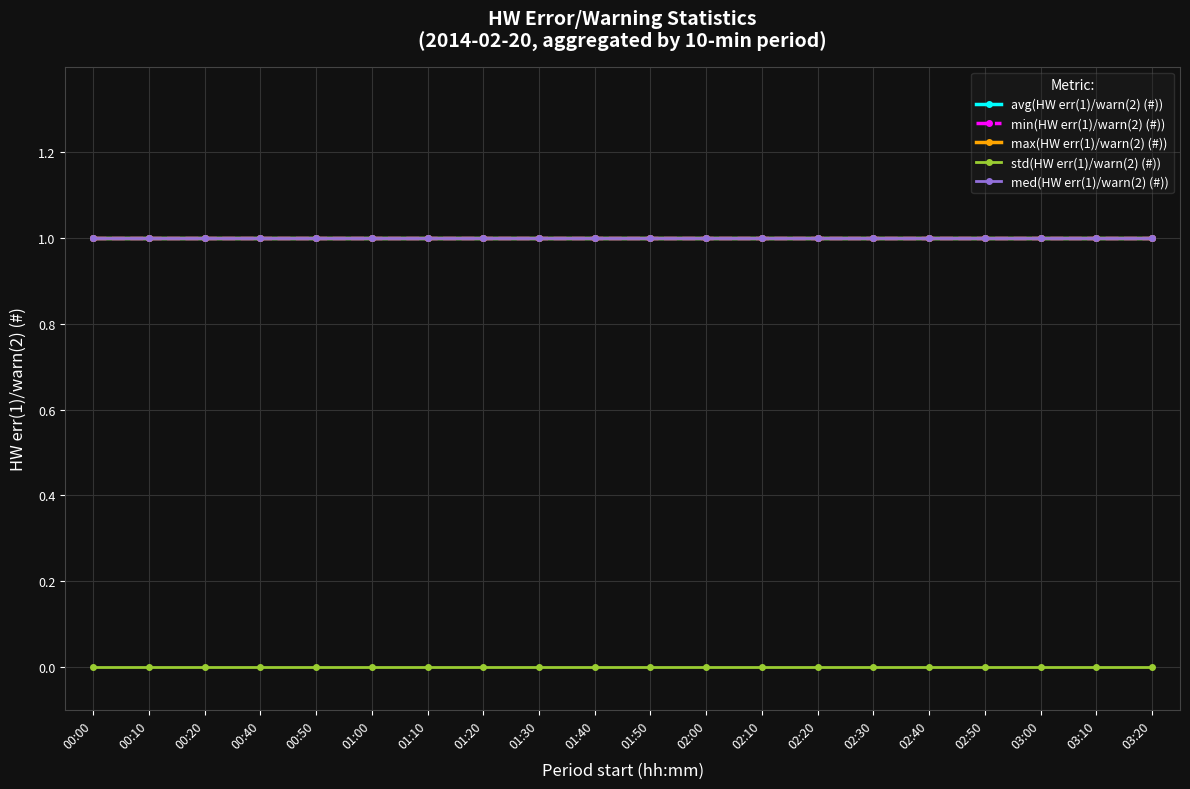

What is the sum of all max(HW err(1)/warn(2) (#)) values?

20